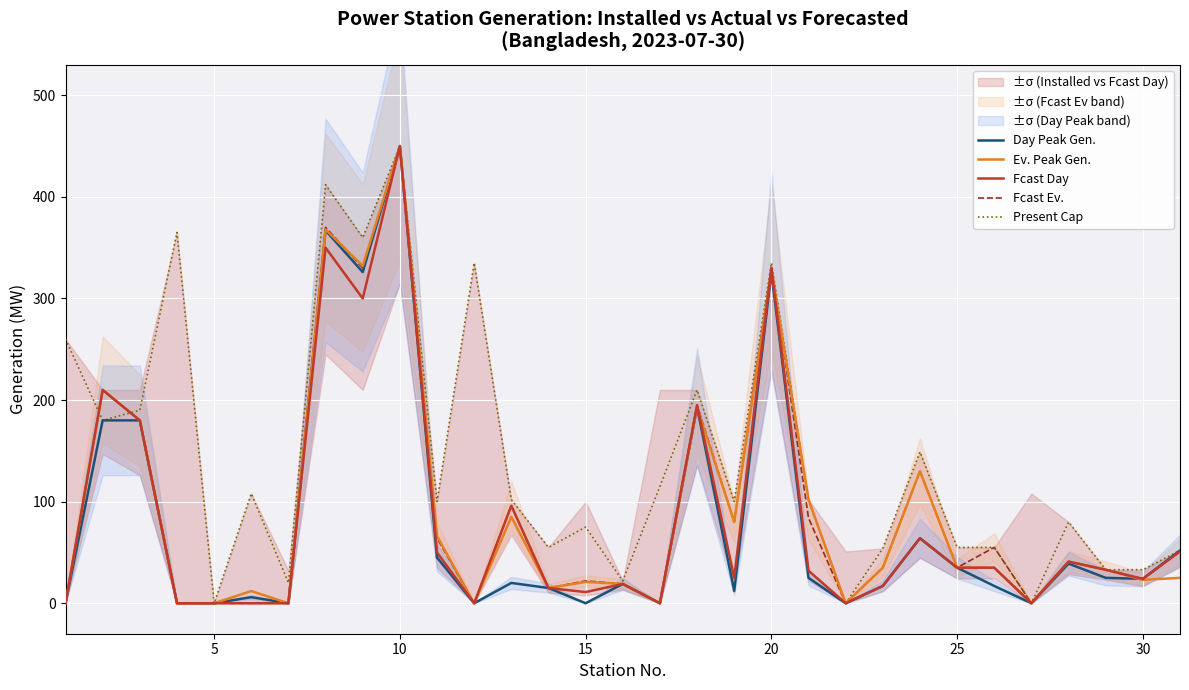

What is the sum of all Present Cap values?

4407